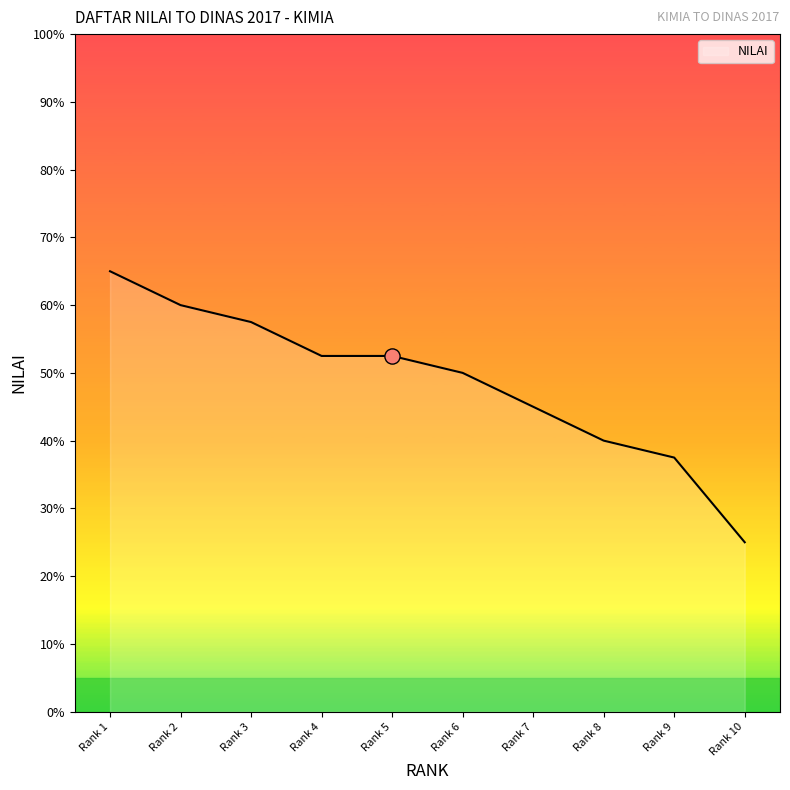

Approximately how many times larger is the value at Rank 9 compared to Rank 2?

0.6